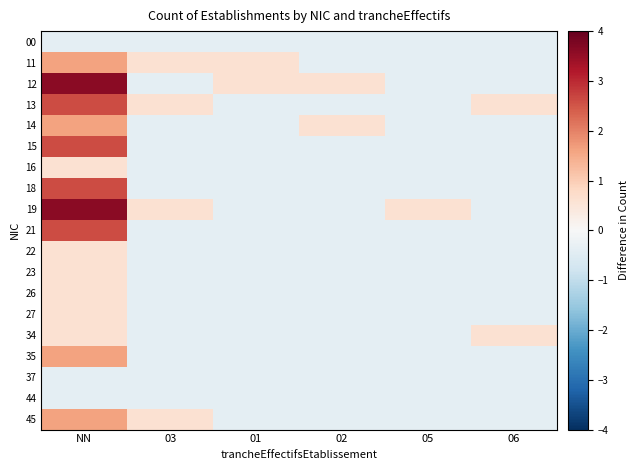

What is the total value across all series at 01?

-5.5